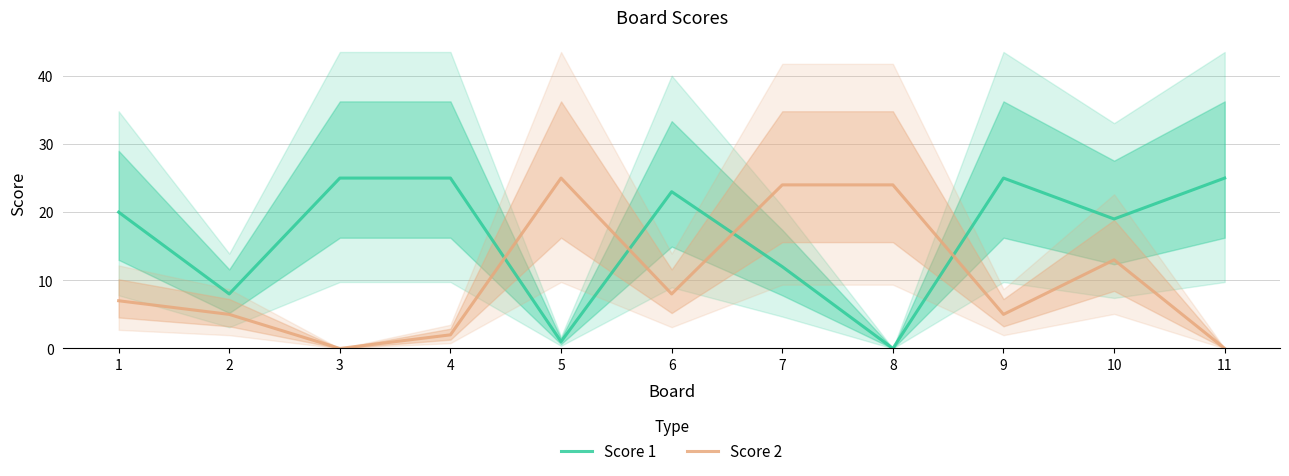

Reading left to right, extract all data points from this chart.

Score 1: 1=20	2=8	3=25	4=25	5=1	6=23	7=12	8=0	9=25	10=19	11=25
Score 2: 1=7	2=5	3=0	4=2	5=25	6=8	7=24	8=24	9=5	10=13	11=0